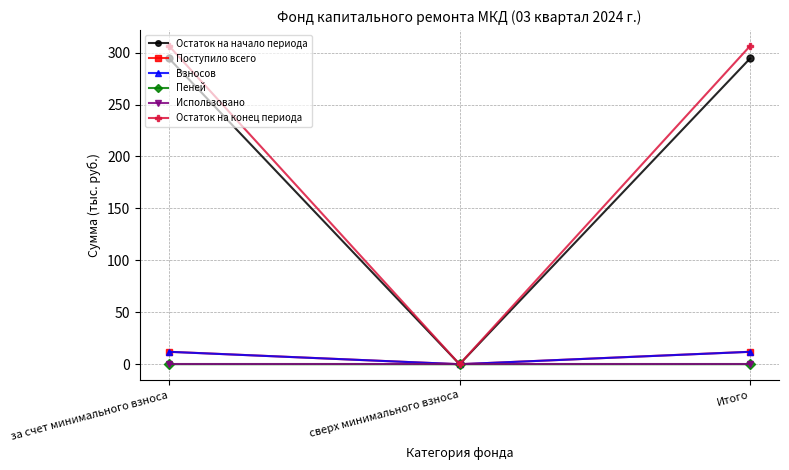

Between сверх минимального взноса and Итого, which series saw the biggest shift?

Остаток на конец периода